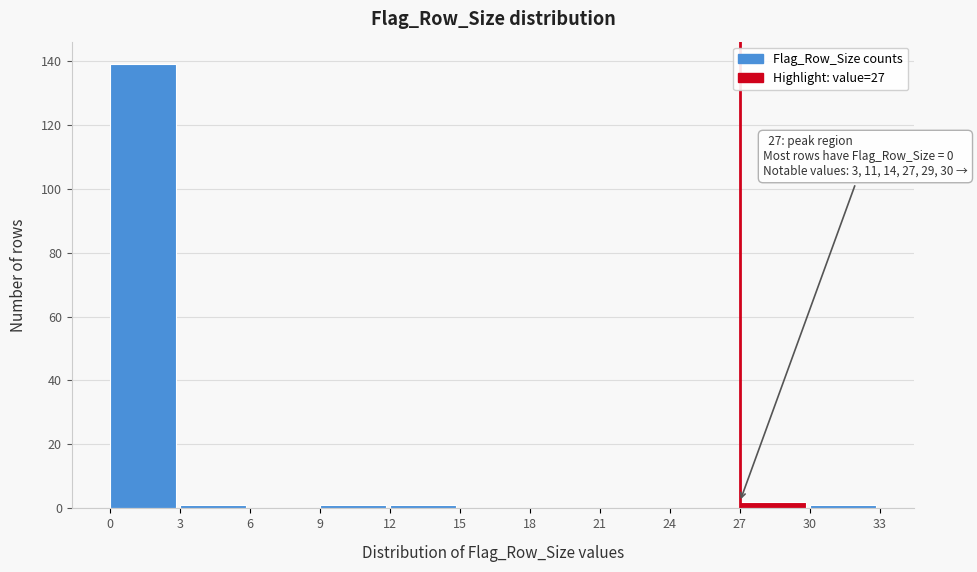

Which range on the x-axis has the tallest bar?

0 to 3